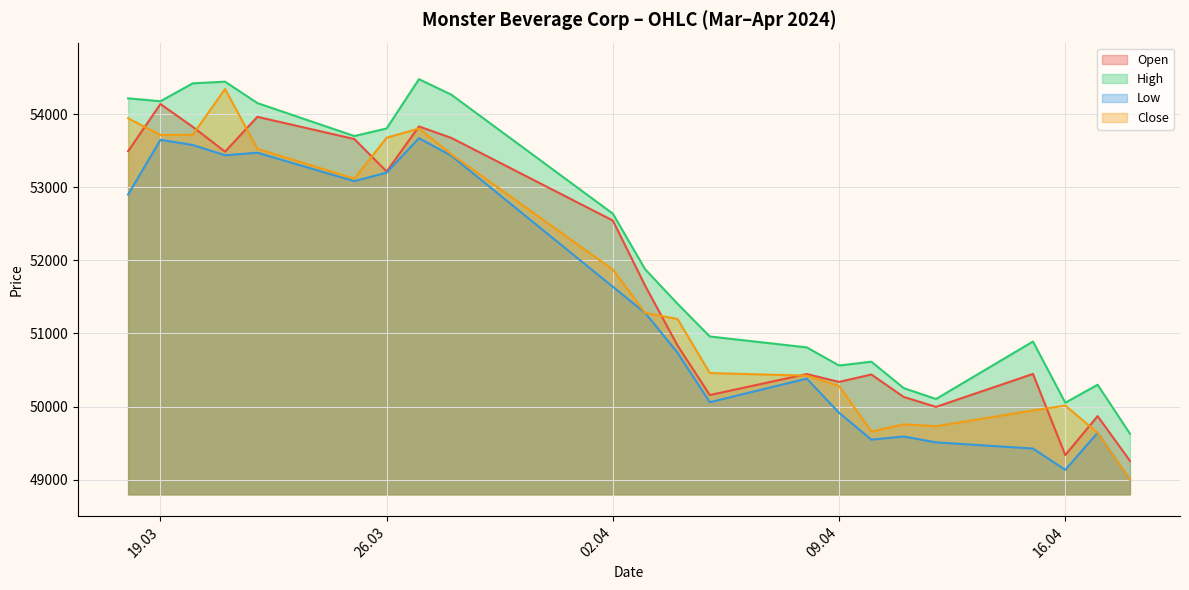

Which series has the largest total across all categories?

High